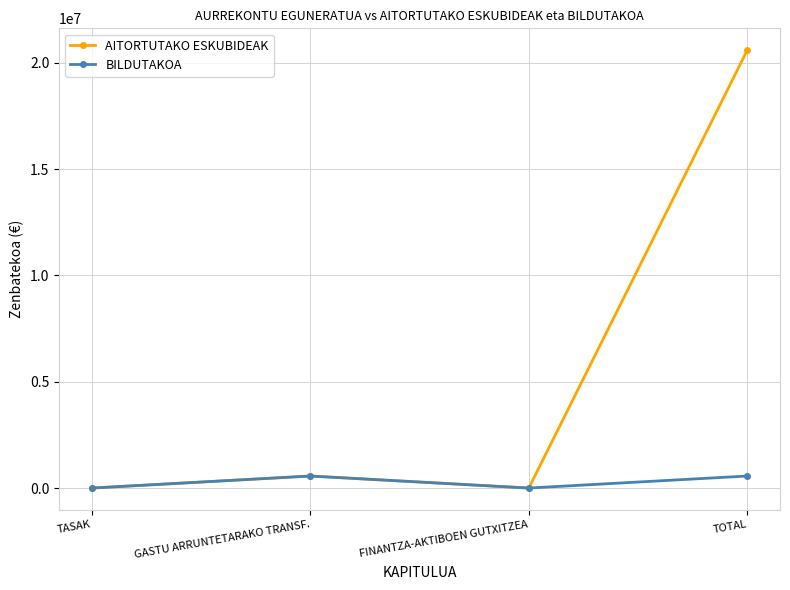

At how many categories does at least one series exceed 5355046?

1